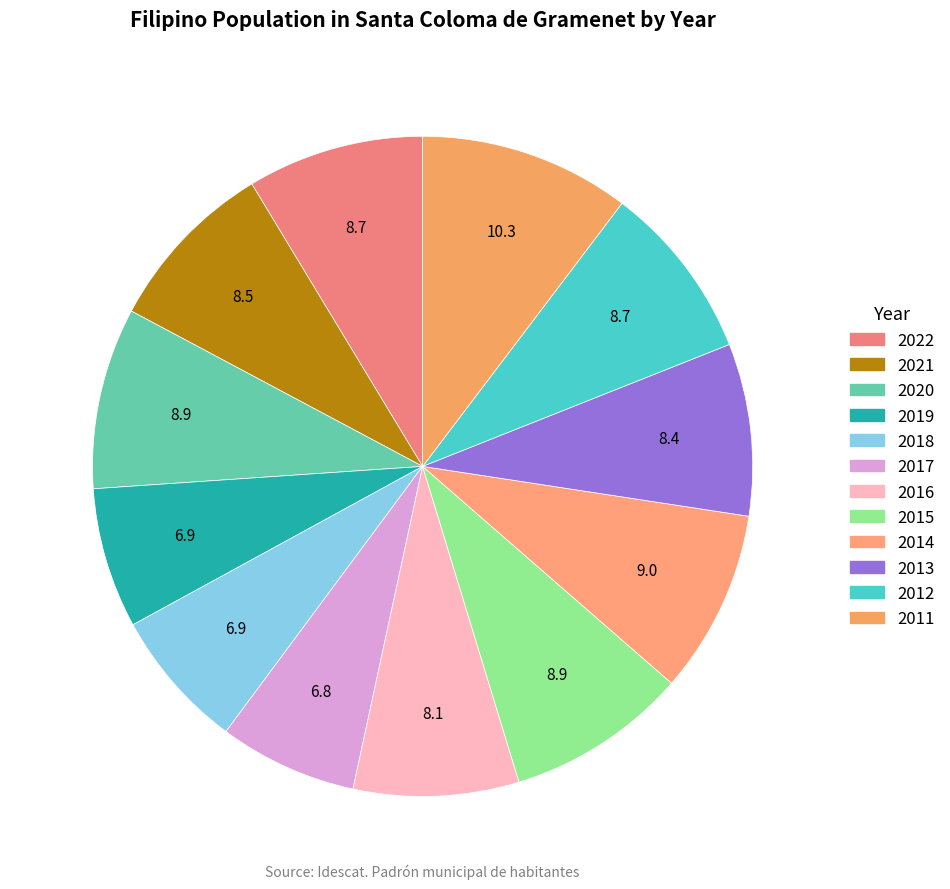

How many slices are in this pie chart?

12